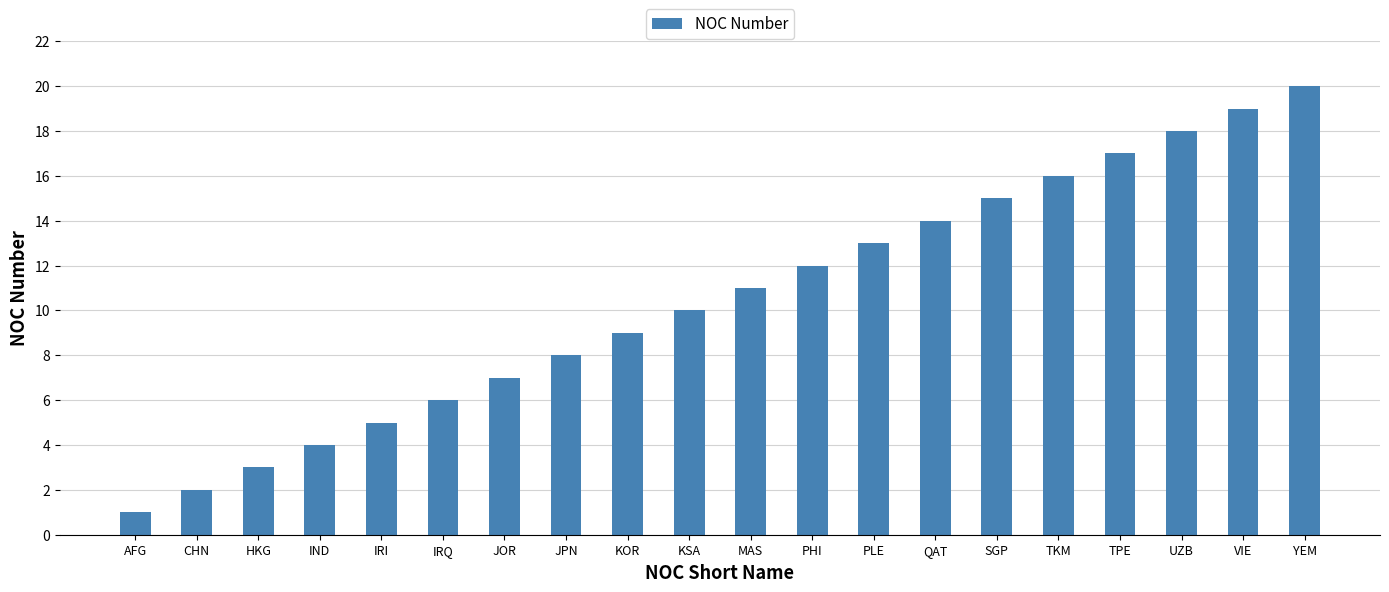

Reading right to left, list all the values displayed in this chart.

YEM=20	VIE=19	UZB=18	TPE=17	TKM=16	SGP=15	QAT=14	PLE=13	PHI=12	MAS=11	KSA=10	KOR=9	JPN=8	JOR=7	IRQ=6	IRI=5	IND=4	HKG=3	CHN=2	AFG=1